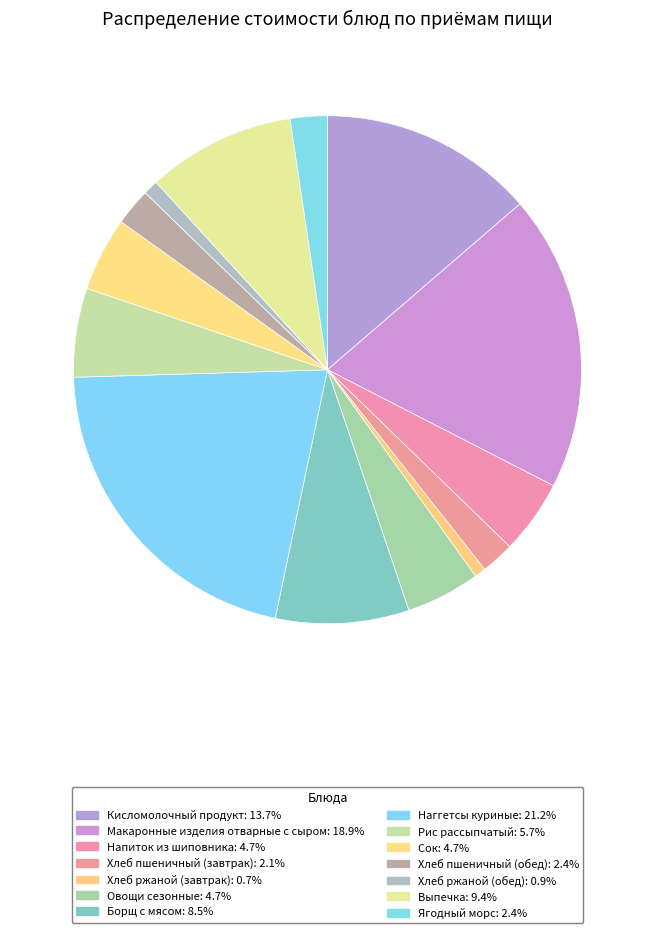

Count the number of slices in the pie.

14